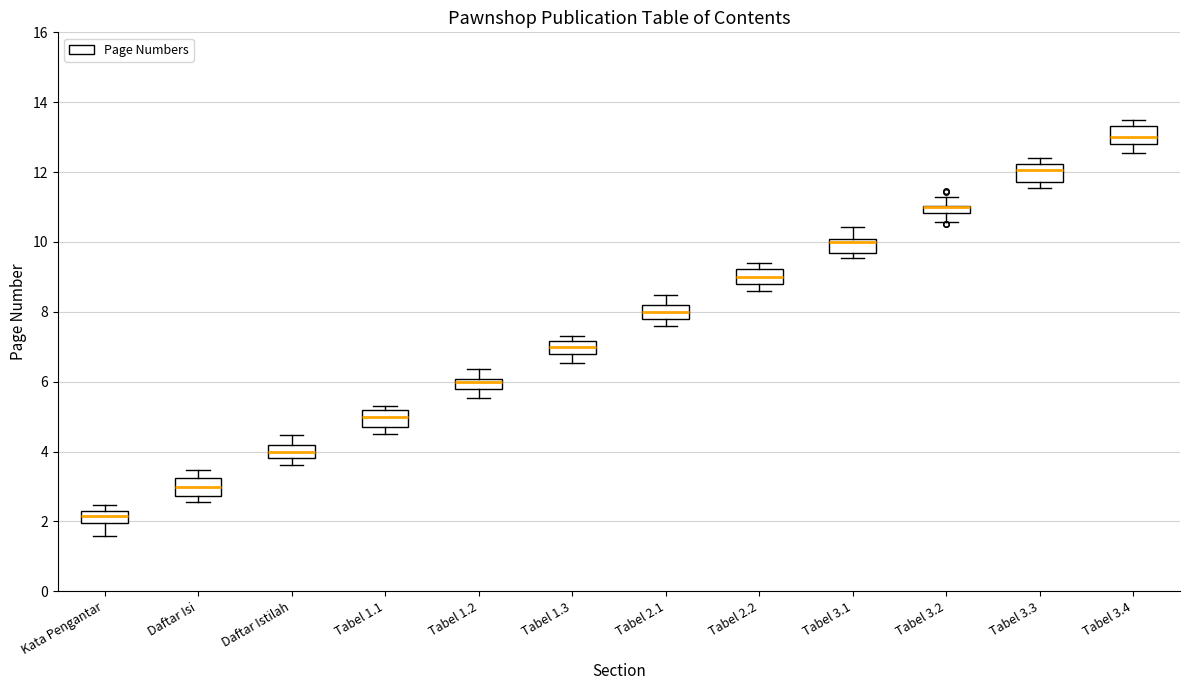

Where does the median line of the box for Tabel 1.1 sit on the y-axis? The values are not printed on the chart, so give them approximately, as read against the axis.

5.0